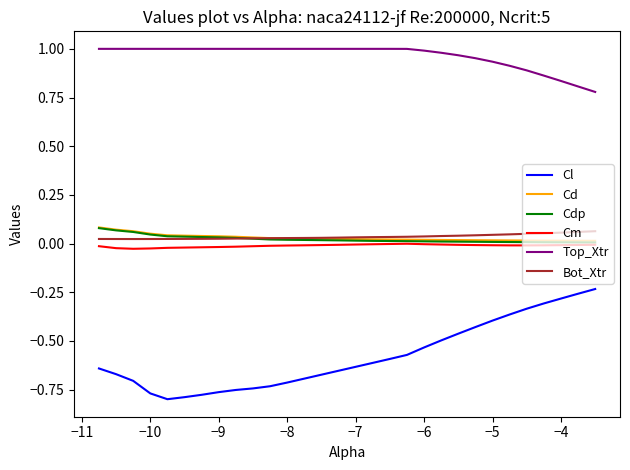

Which series has the largest range (max minus min)?

Cl